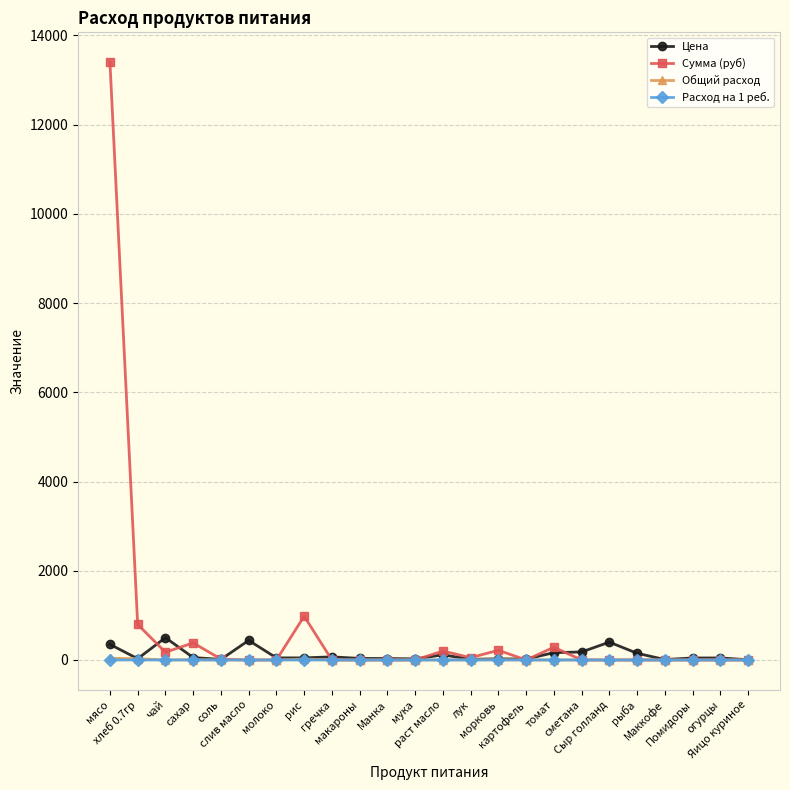

What is the label of the 16th point from the left?

картофель